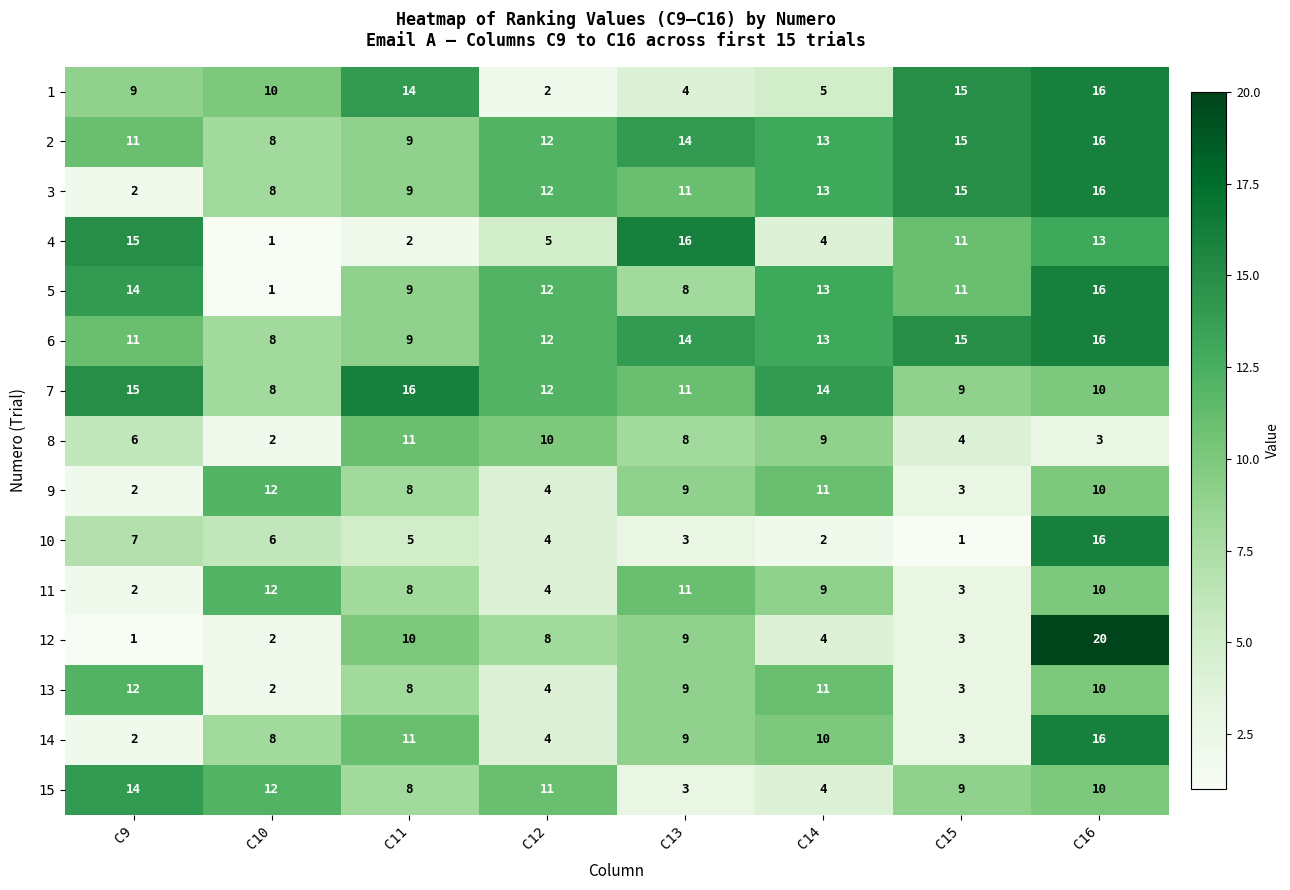

The value of 14 at C10 is 8. True or false?

True